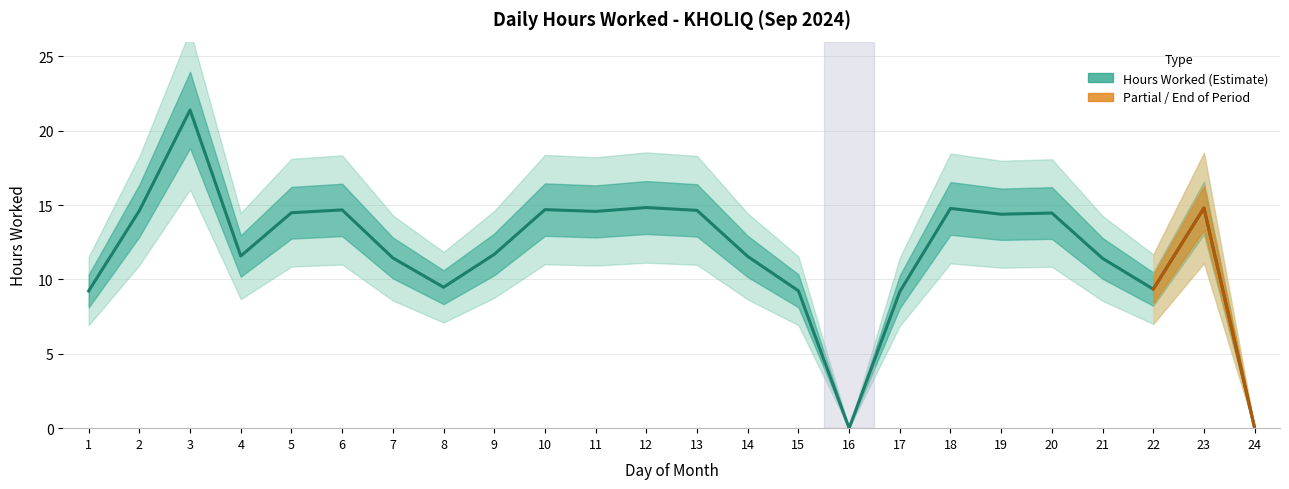

How many interior local valleys (lower than both neighbors) does the data have?

6